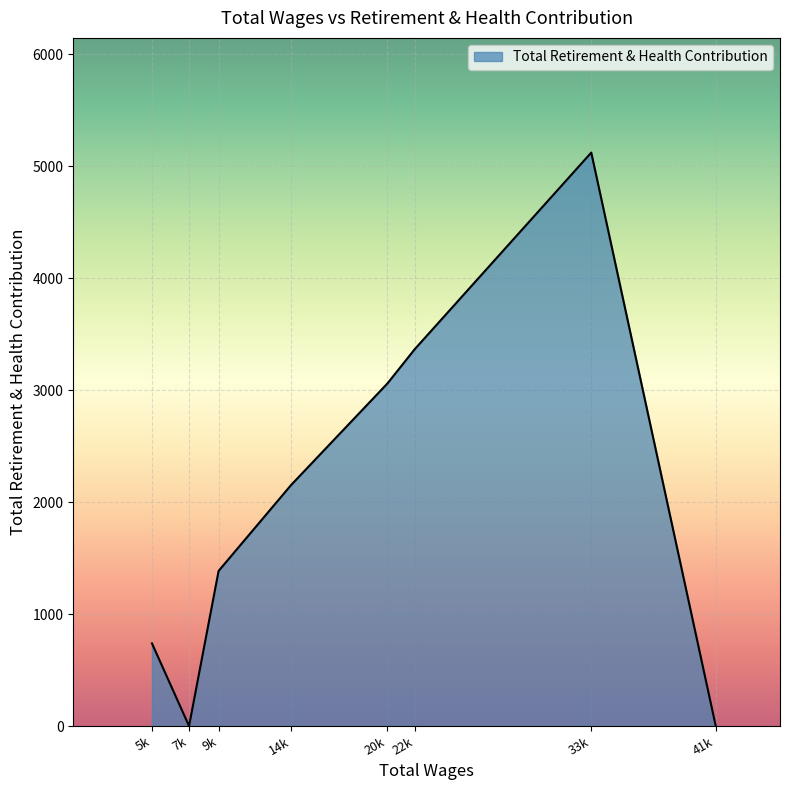

Which category has the lowest value across all series?

41k